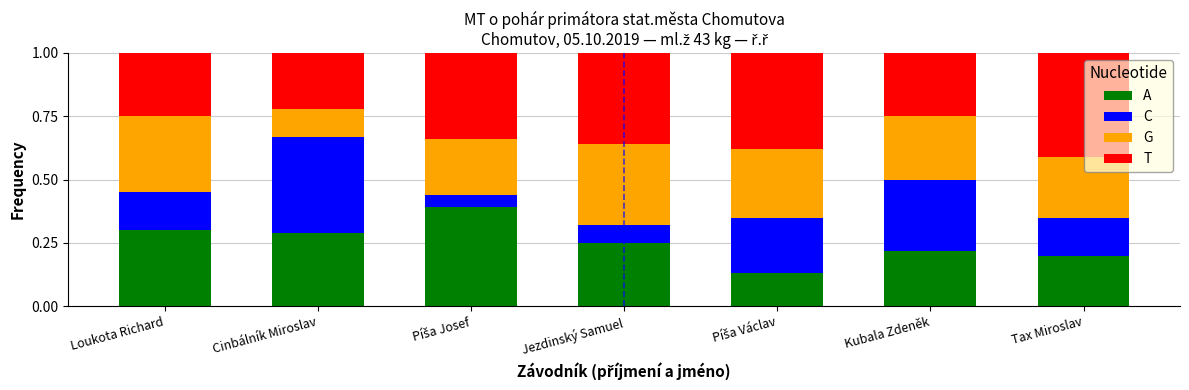

What is the total value across all series at Jezdinský Samuel?

1.0